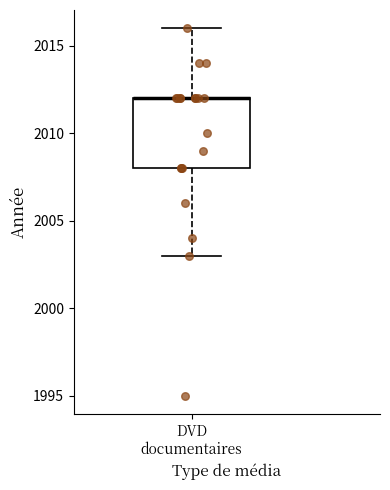

Transcribe this box plot: give where the median line is, the range the box spans, and where the two whiskers end, as read against the y-axis. The values are not printed on the chart, so give them approximately, as read against the axis.

median 2012 (drawn on the box's upper edge), box 2008 to 2012, whiskers 2003 to 2016